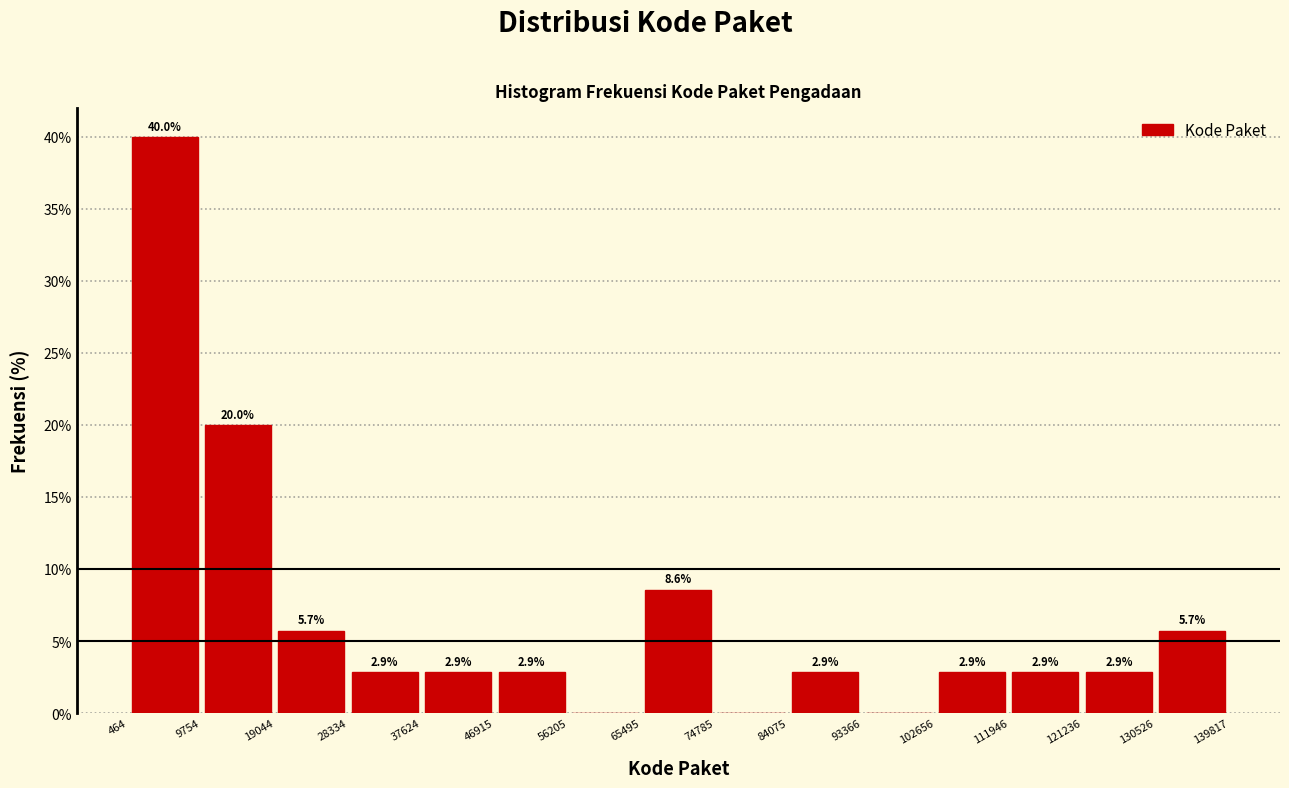

Which range on the x-axis has the tallest bar?

464 to 9754